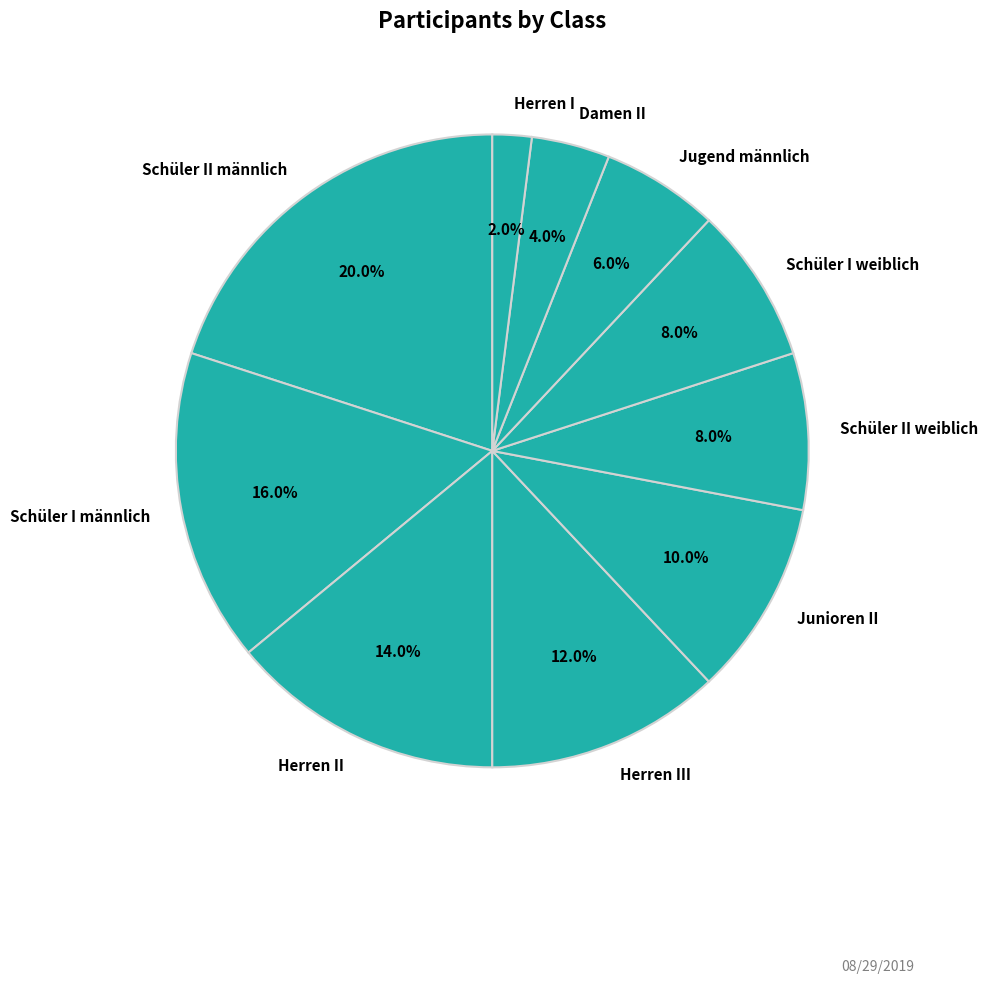

Is there a majority slice in this chart?

No